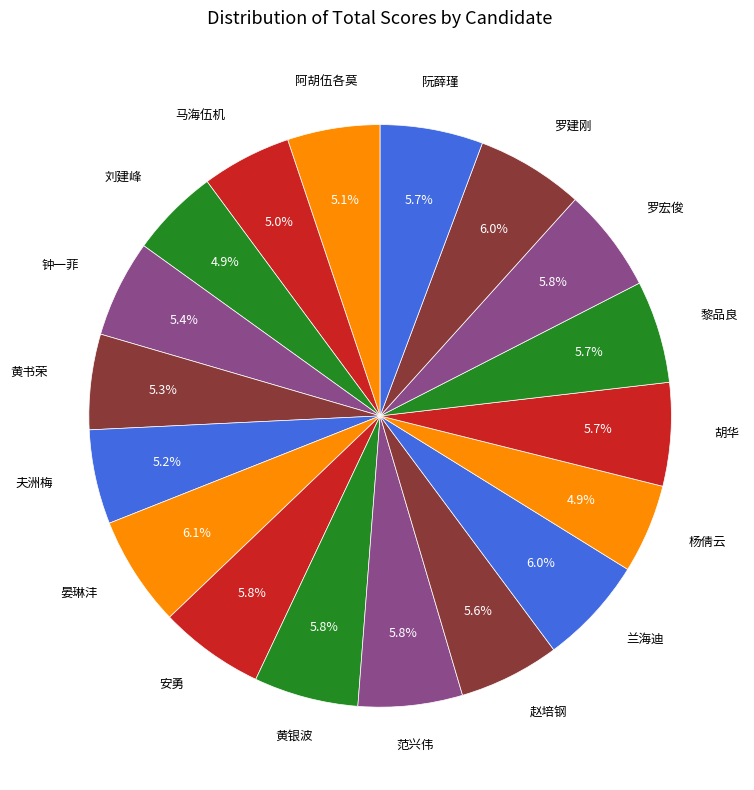

Is there a majority slice in this chart?

No